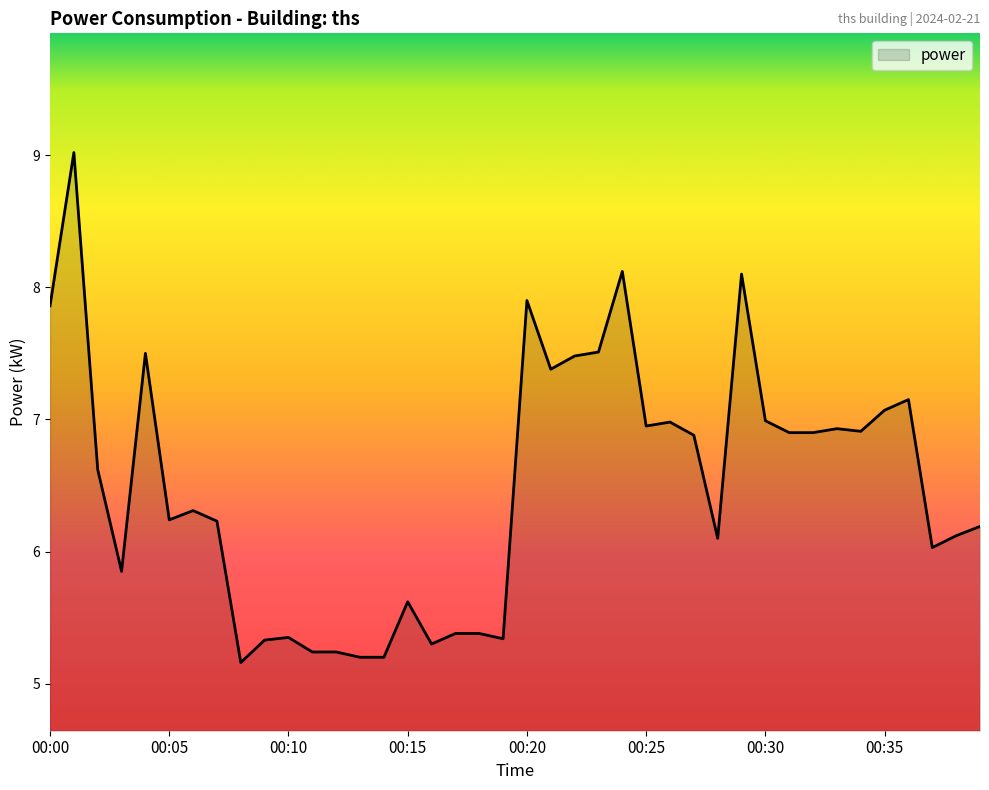

True or false: the data has more than 0 interior local peaks.

True